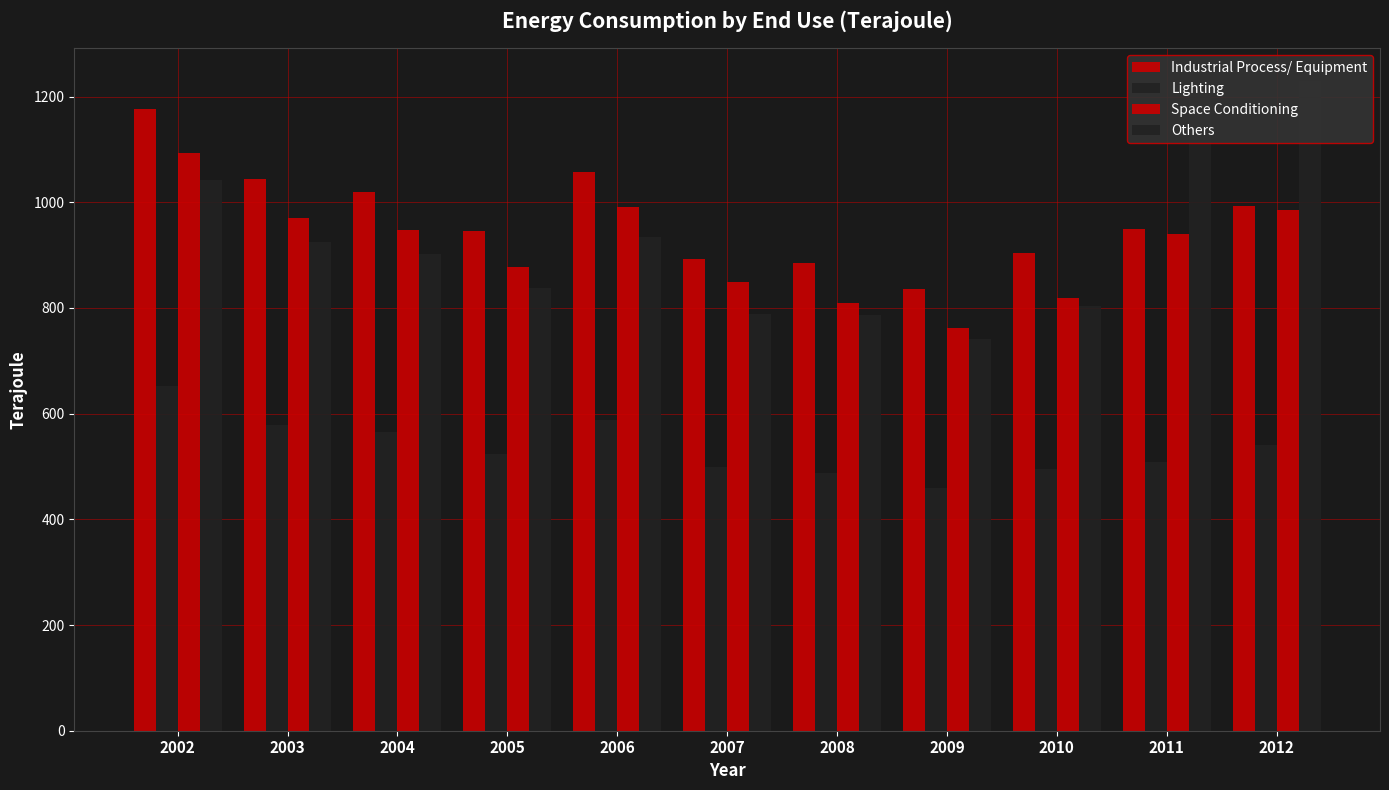

Is it true that Lighting equals 565 at 2004?

True